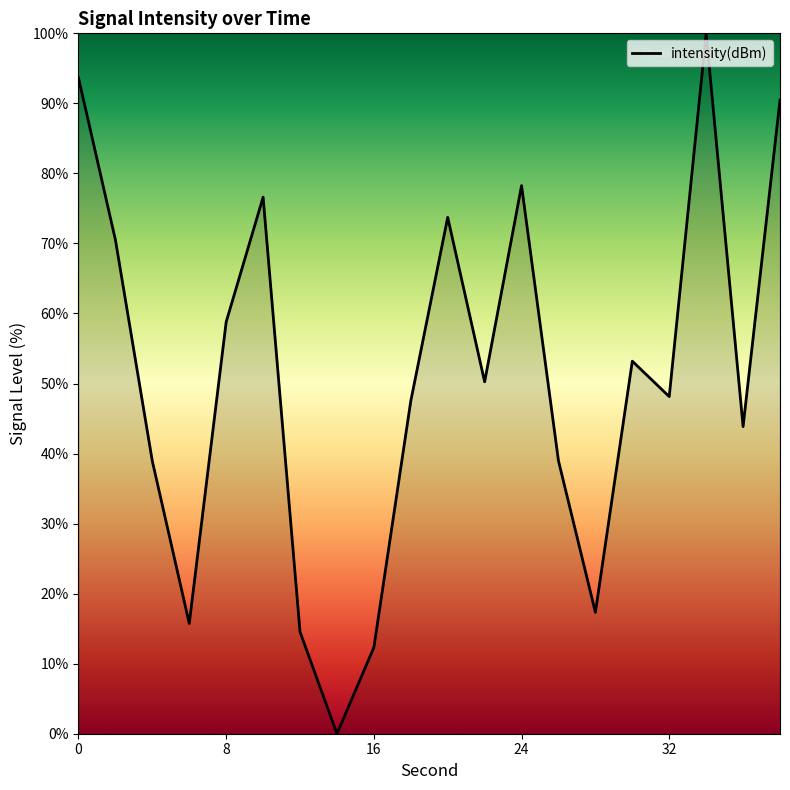

Does the chart display data point markers on the line(s)?

No